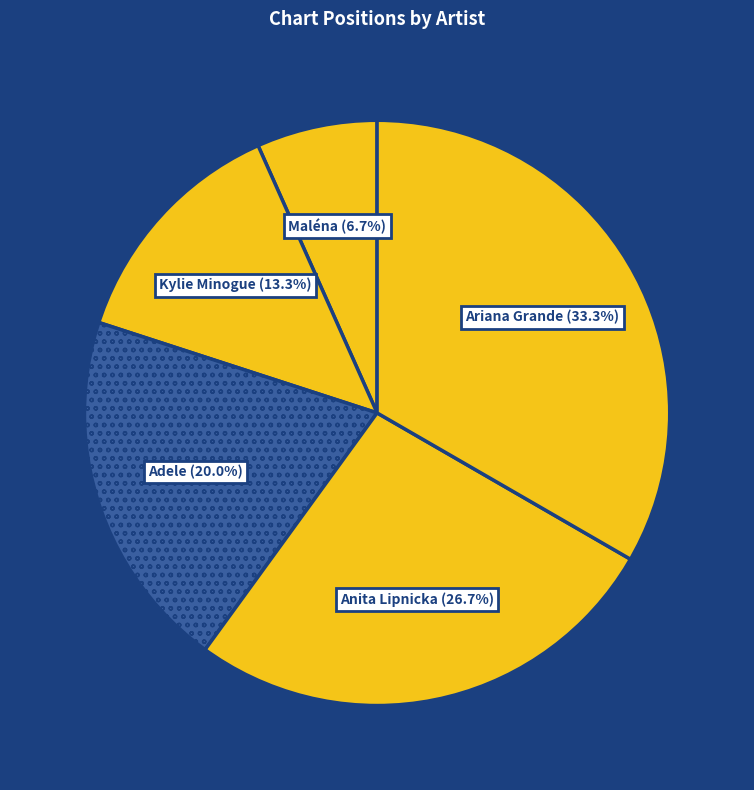

The Ariana Grande slice represents 33% of the pie. True or false?

True